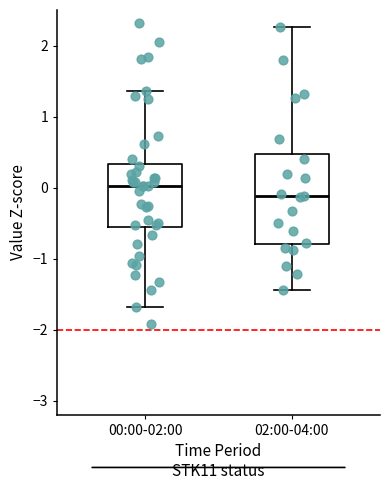

Where is the lower edge of the box for 02:00-04:00 on the y-axis? The values are not printed on the chart, so give them approximately, as read against the axis.

-0.8